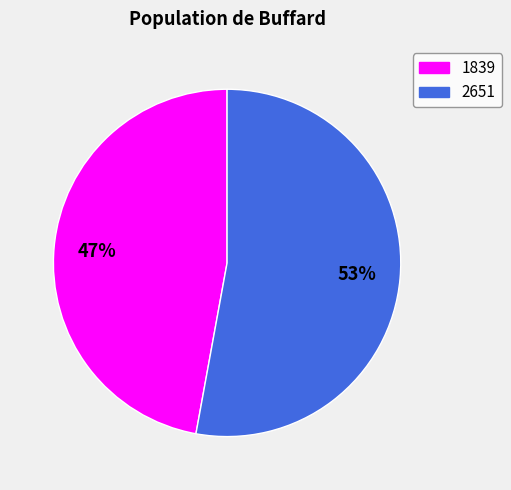

To the nearest percent, what is the difference between the 2651 and 1839 slice percentages?

6%